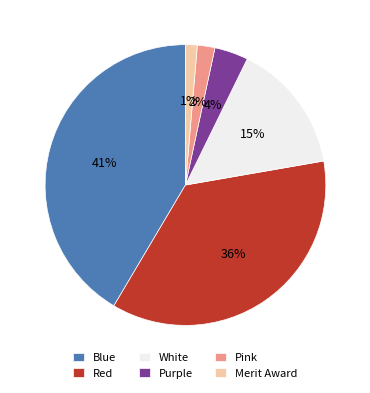

Do White and Red together represent more than half of the pie?

Yes